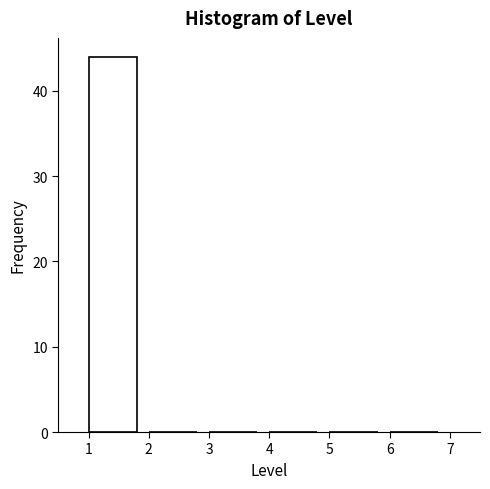

Which range on the x-axis has the tallest bar?

1 to 2